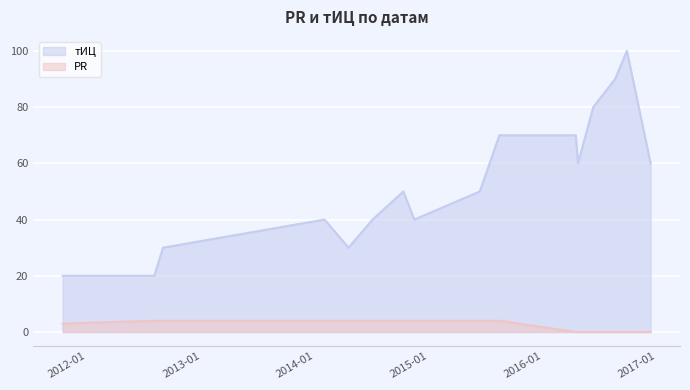

Reading left to right, transcribe all the data shown in this chart.

тИЦ: 2011-10-14=20	2012-08-03=20	2012-08-31=30	2014-01-31=40	2014-04-18=30	2014-07-04=40	2014-10-11=50	2014-11-15=40	2015-06-13=50	2015-08-15=70	2016-04-16=70	2016-04-23=60	2016-06-11=80	2016-08-20=90	2016-09-27=100	2016-12-12=60
PR: 2011-10-14=3	2012-08-03=4	2012-08-31=4	2014-01-31=4	2014-04-18=4	2014-07-04=4	2014-10-11=4	2014-11-15=4	2015-06-13=4	2015-08-15=4	2016-04-16=0	2016-04-23=0	2016-06-11=0	2016-08-20=0	2016-09-27=0	2016-12-12=0